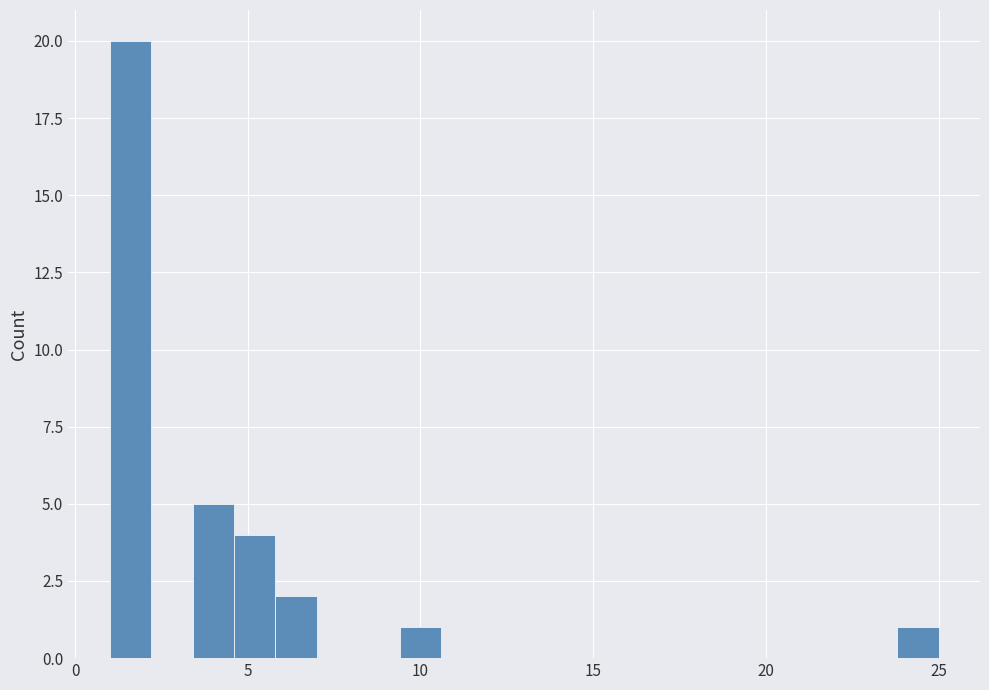

Read against the x-axis, roughly where is the centre of the tallest bar?

1.5